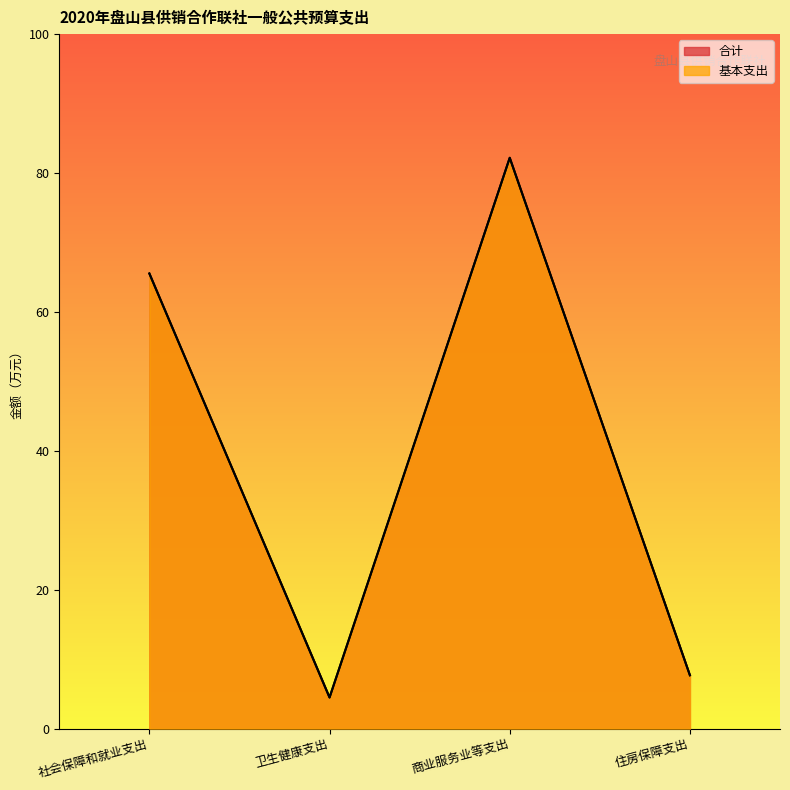

At which label is 合计 closest to 43?

社会保障和就业支出